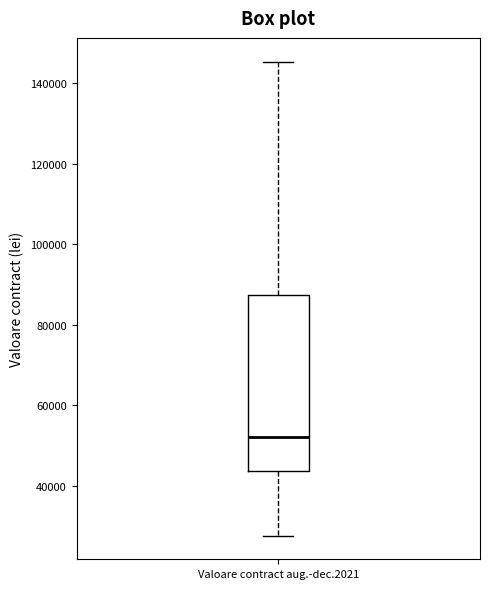

Where is the lower edge of the box for Valoare contract aug.-dec.2021 on the y-axis? The values are not printed on the chart, so give them approximately, as read against the axis.

44000